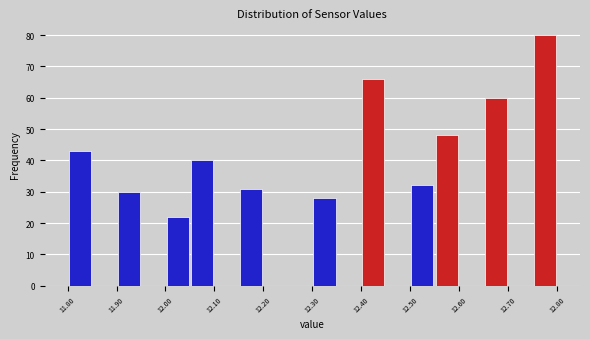

Over which range of the x-axis is the bar tallest?

12.75 to 12.80